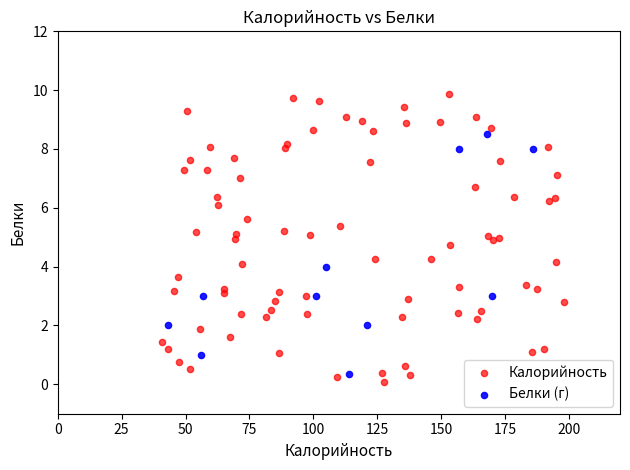

Which series contains the highest Y value?

Калорийность